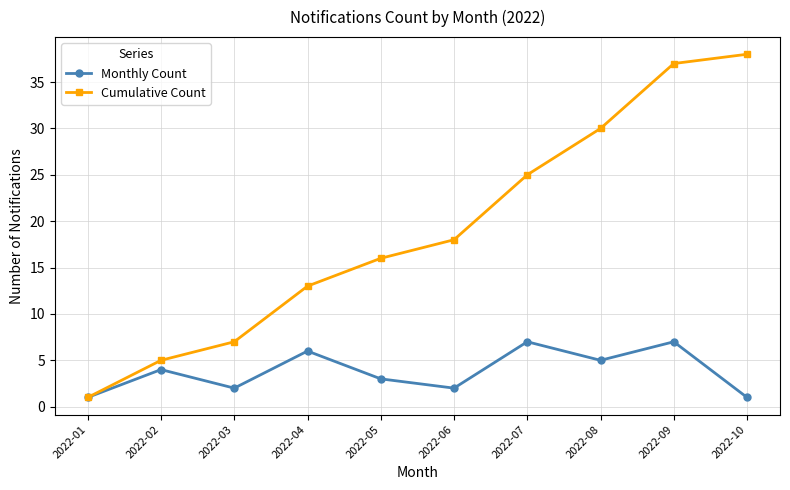

In Monthly Count, how many points are higher than both neighbors (excluding endpoints)?

4